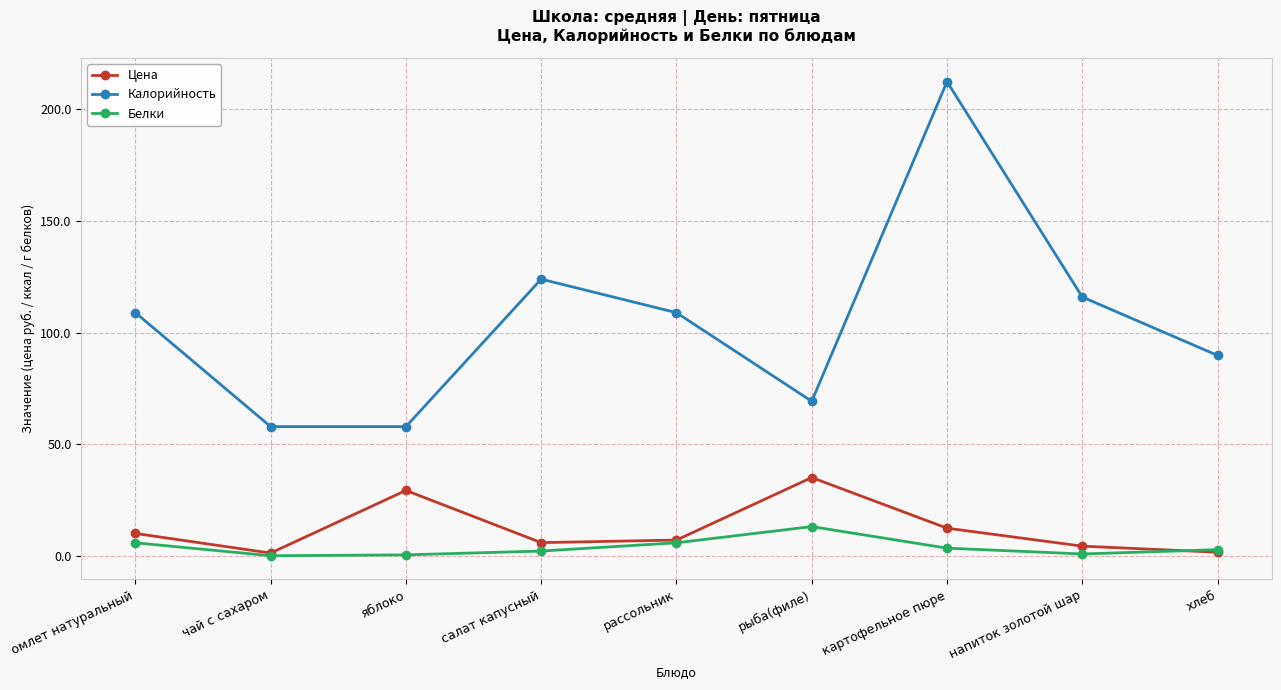

Rank the series by their maximum value, from highest to lowest.

Калорийность, Цена, Белки